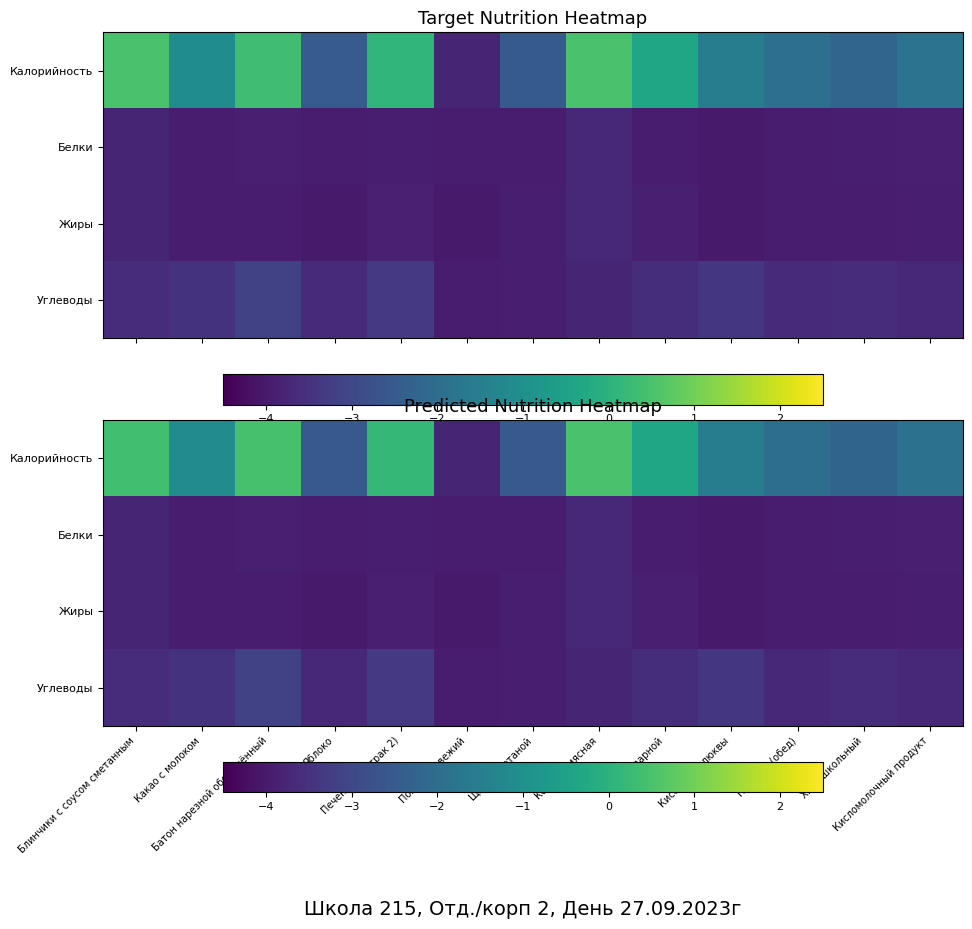

Is the value of Белки at Печенье (обед) greater than the value of Жиры at Щи со сметаной?

No